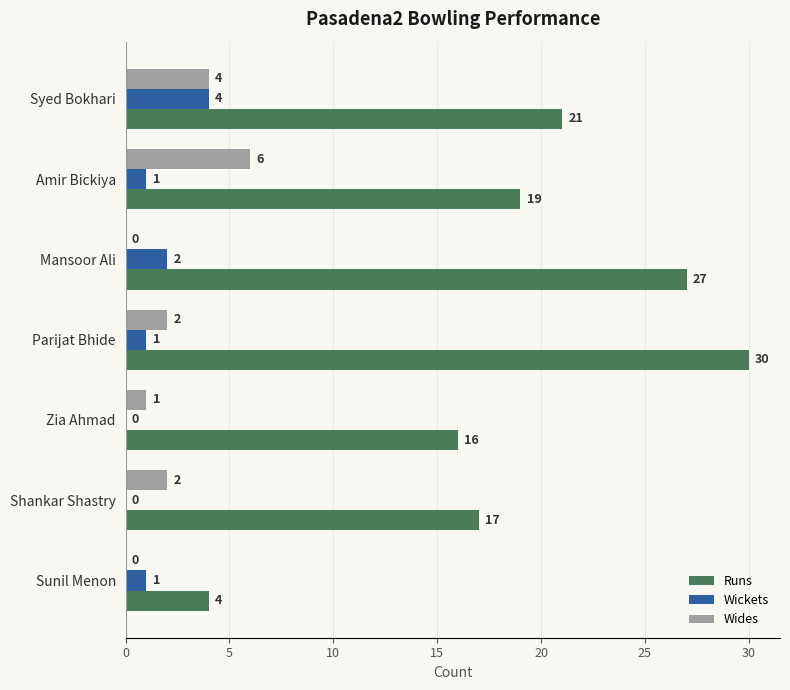

What is the greatest value displayed?

30